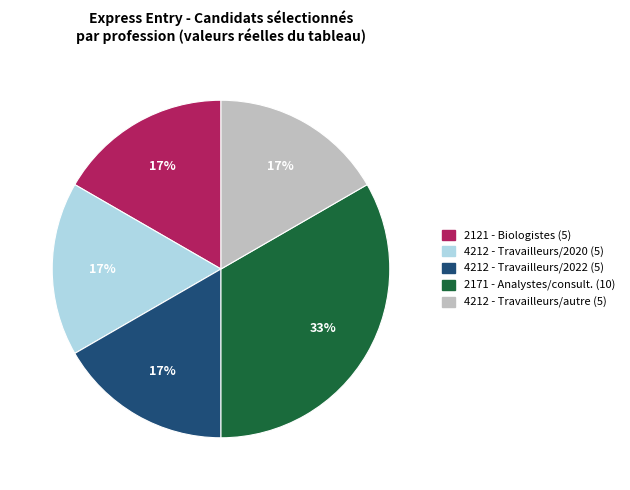

Does any single category account for the majority?

No